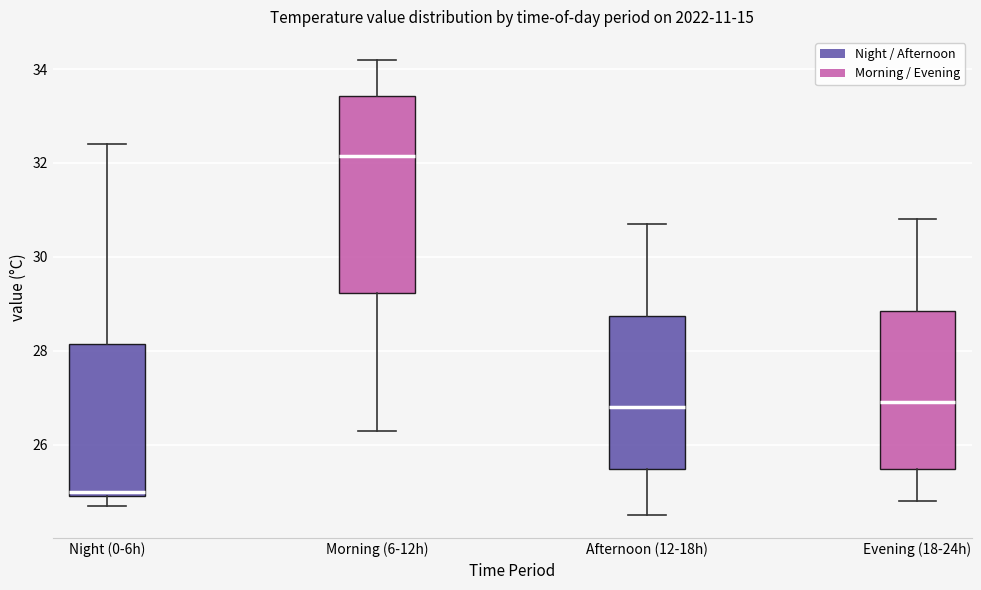

Where is the upper edge of the box for Morning (6-12h) on the y-axis? The values are not printed on the chart, so give them approximately, as read against the axis.

33.4